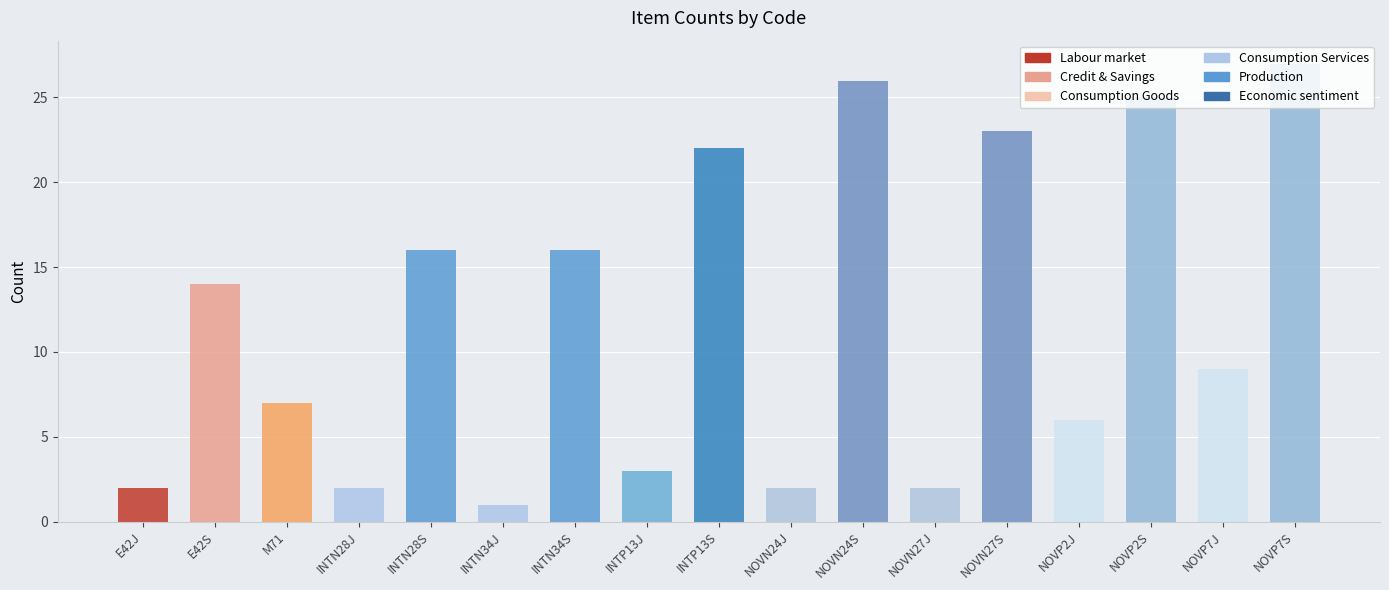

What is the label of the 17th bar from the right?

E42J